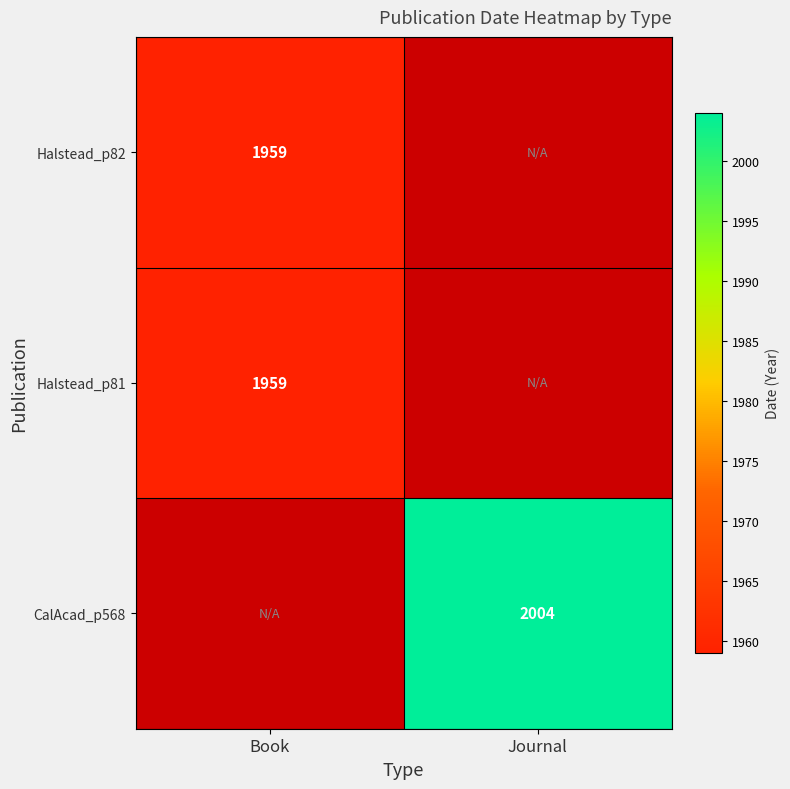

Is the value of Halstead_p81 at Book greater than the value of CalAcad_p568 at Journal?

No